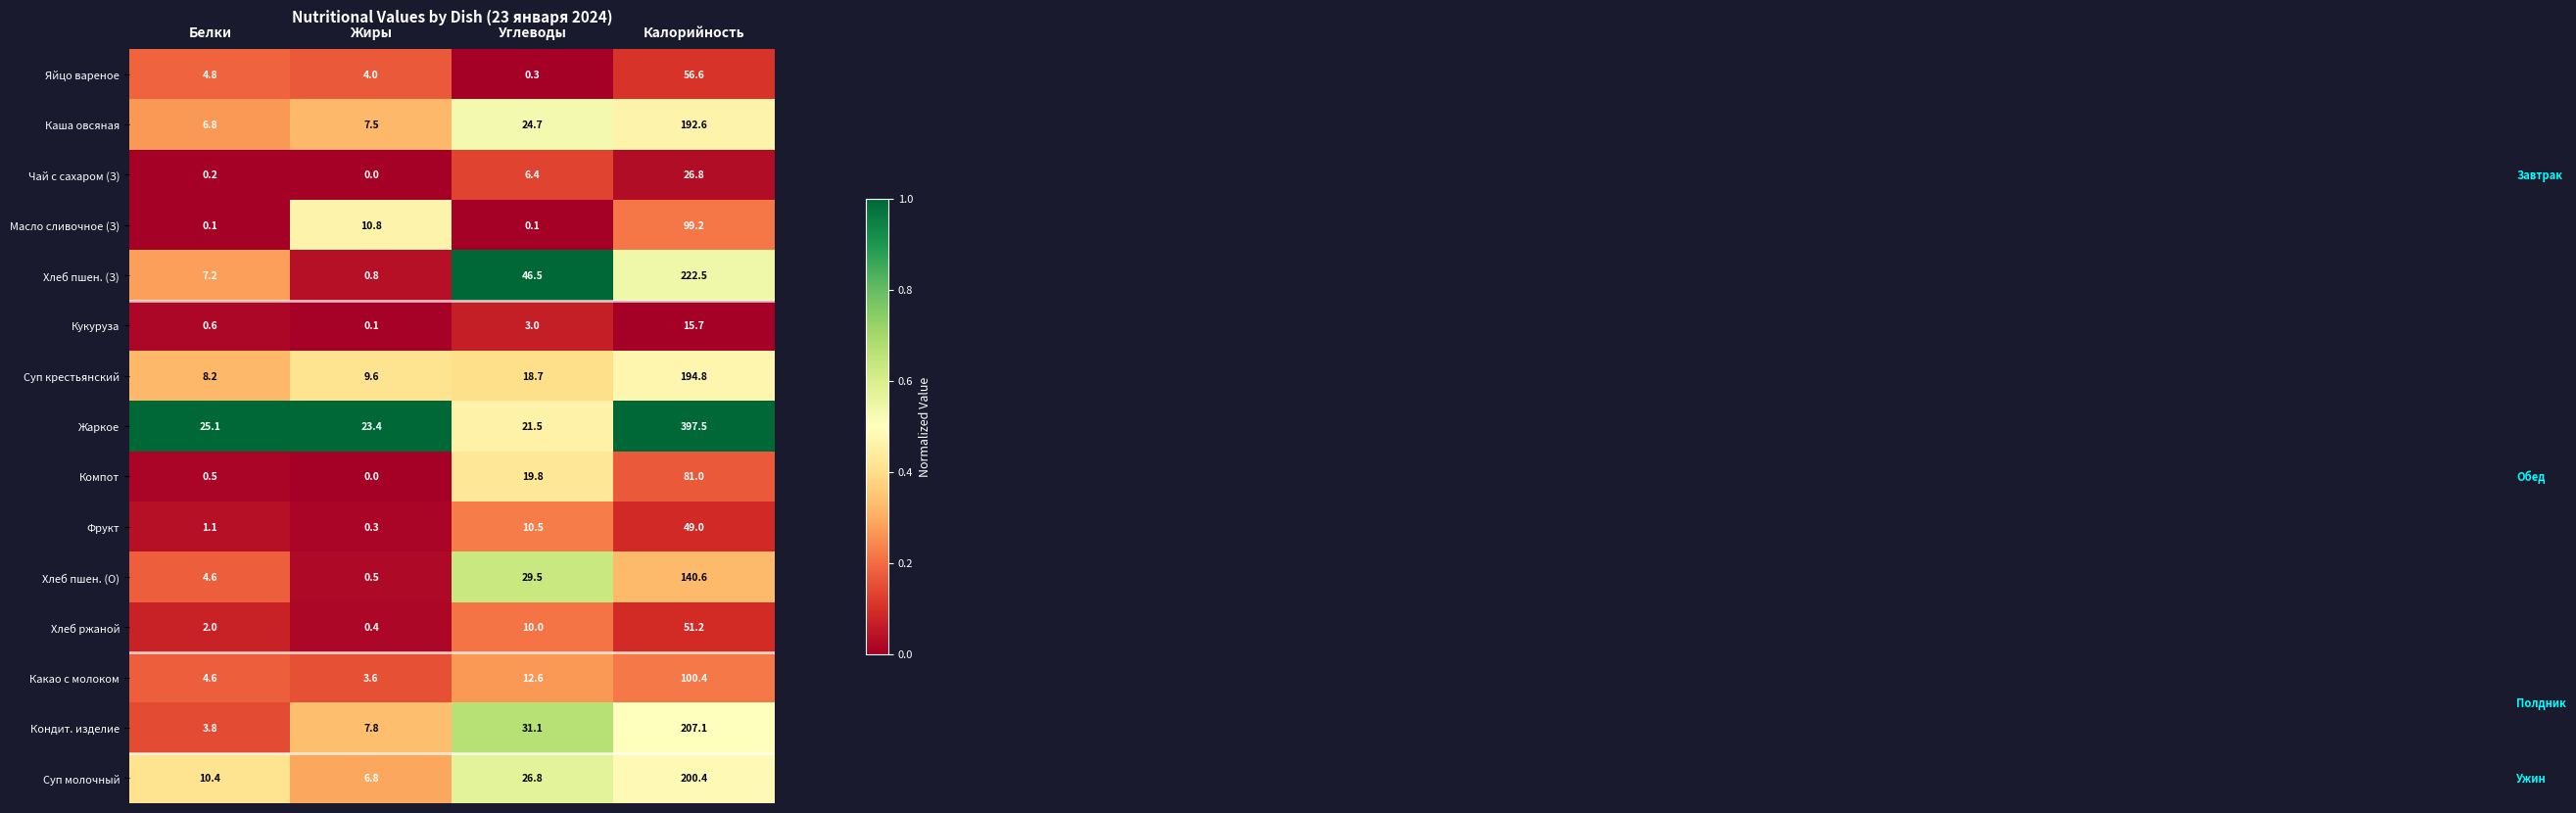

At which label does Хлеб пшен. (О) reach its minimum?

Жиры